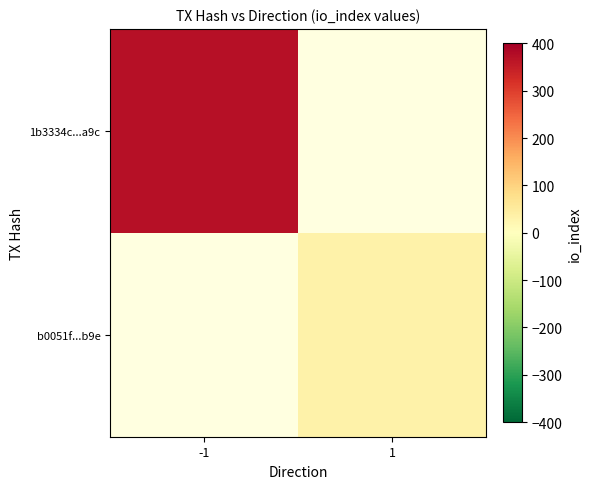

Which category has the highest value across all series?

-1